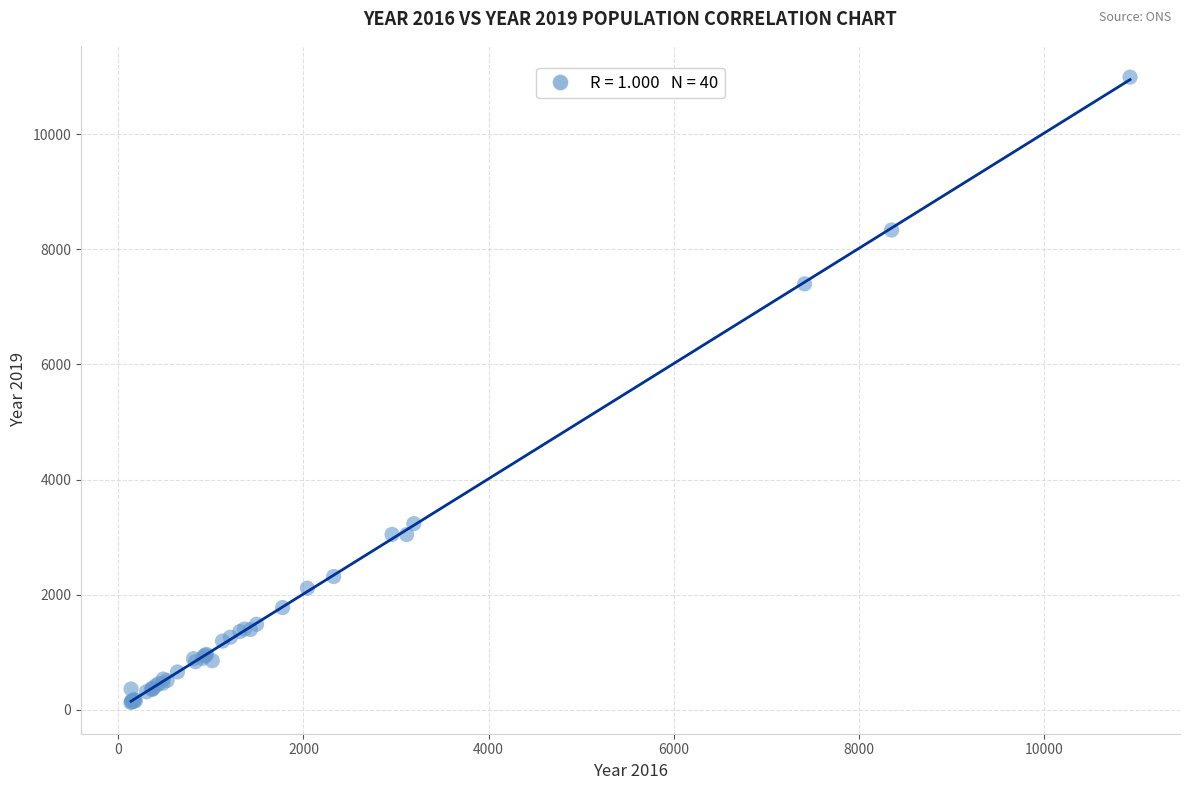

What Y value in the scatter plot is closest to 5559?

7399